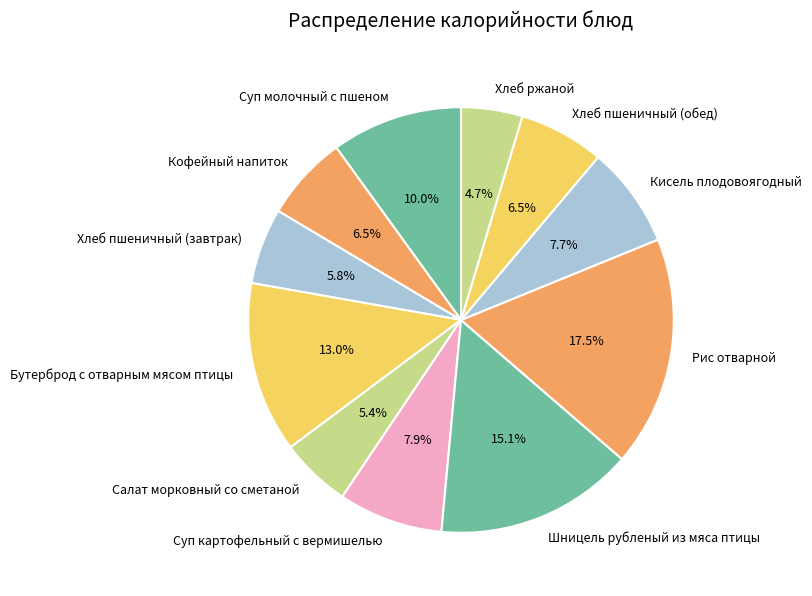

To the nearest percent, what is the average slice percentage?

9%